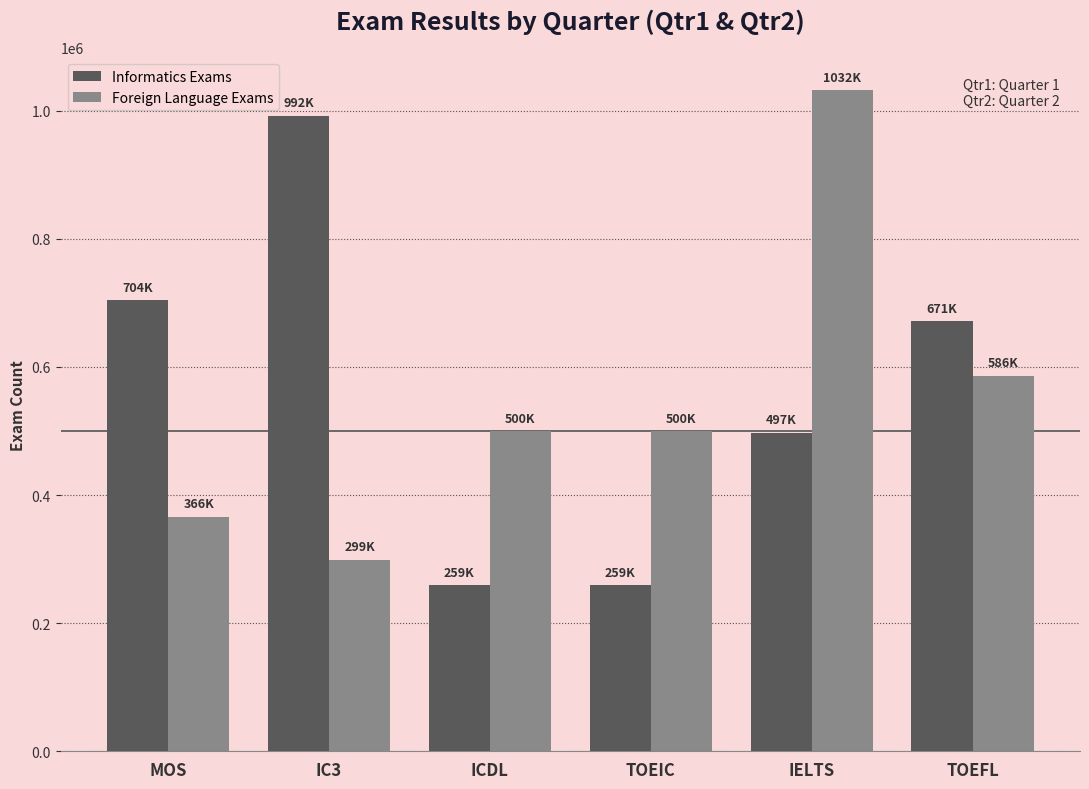

Rank the series by their average value, from highest to lowest.

Informatics Exams, Foreign Language Exams